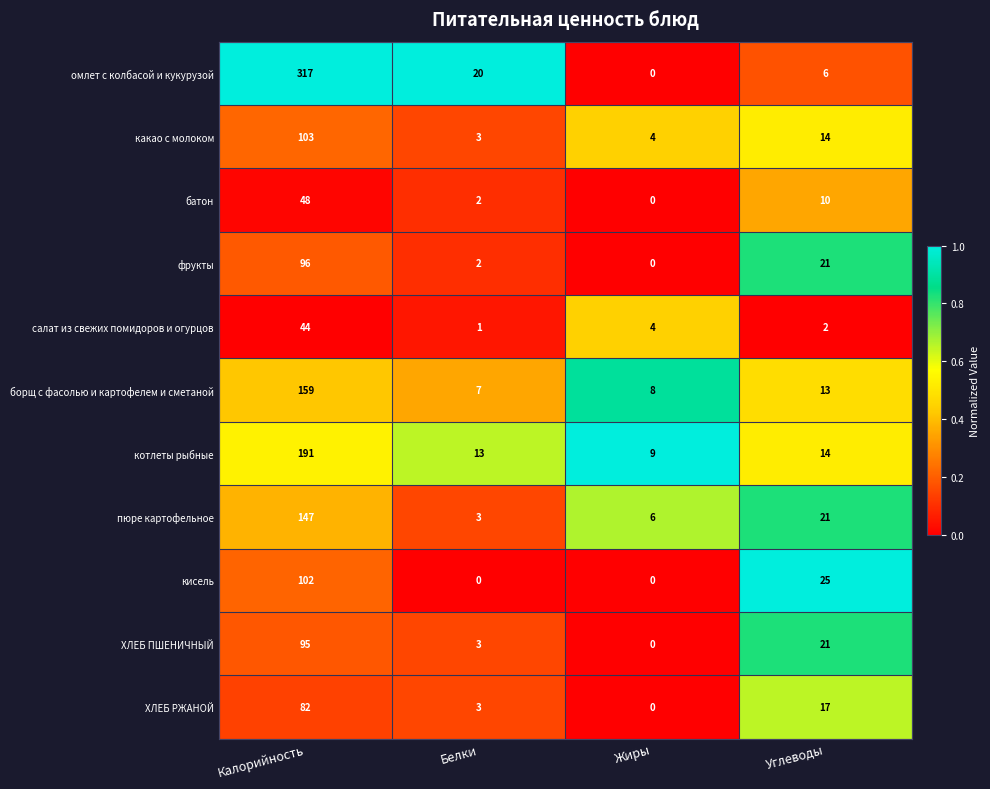

Which series has the largest total across all categories?

омлет с колбасой и кукурузой